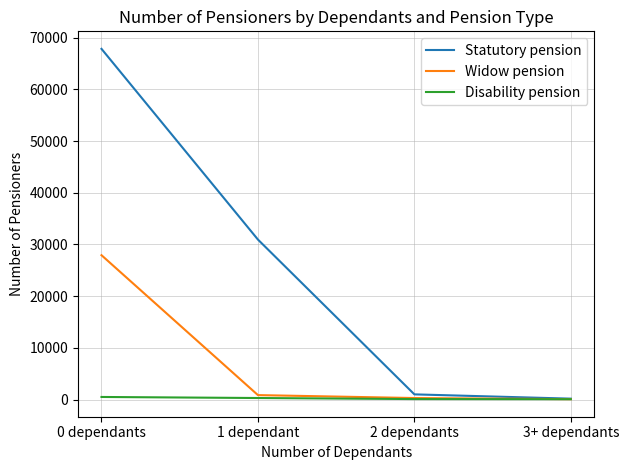

Rank the series at 0 dependants from highest to lowest value.

Statutory pension, Widow pension, Disability pension